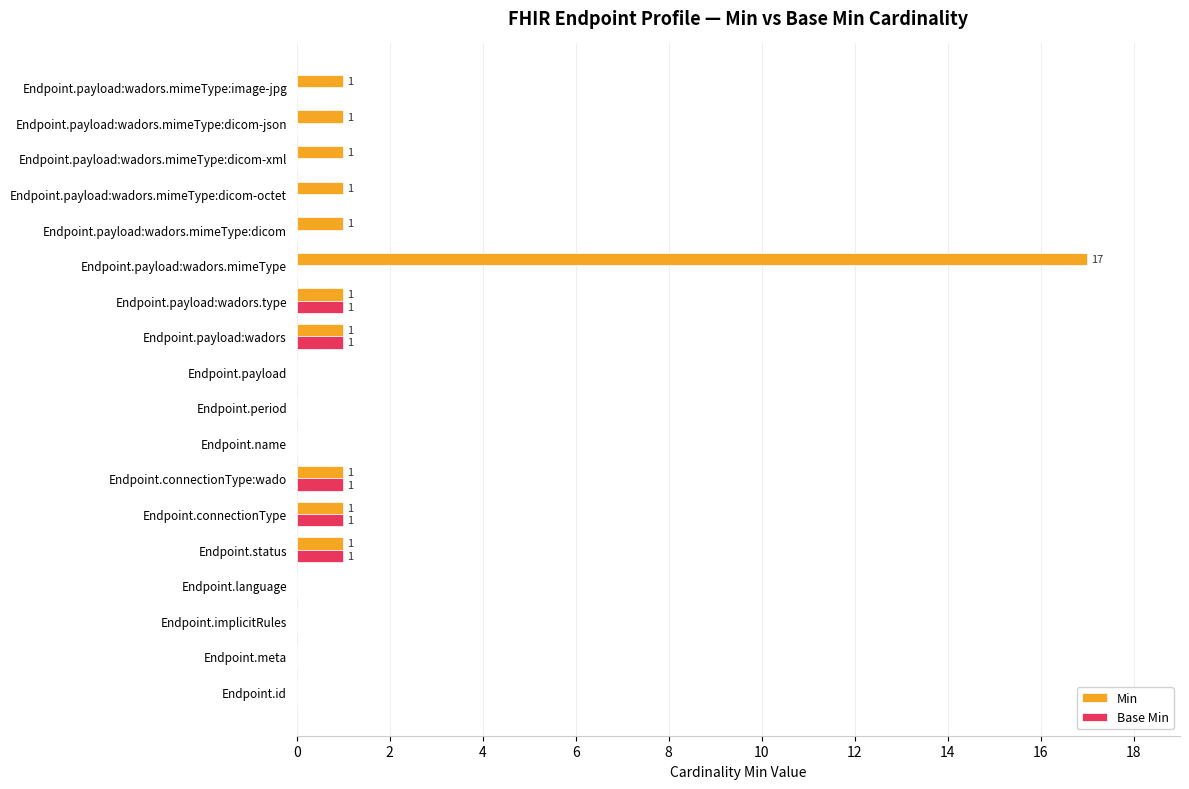

Which series has the largest range (max minus min)?

Min